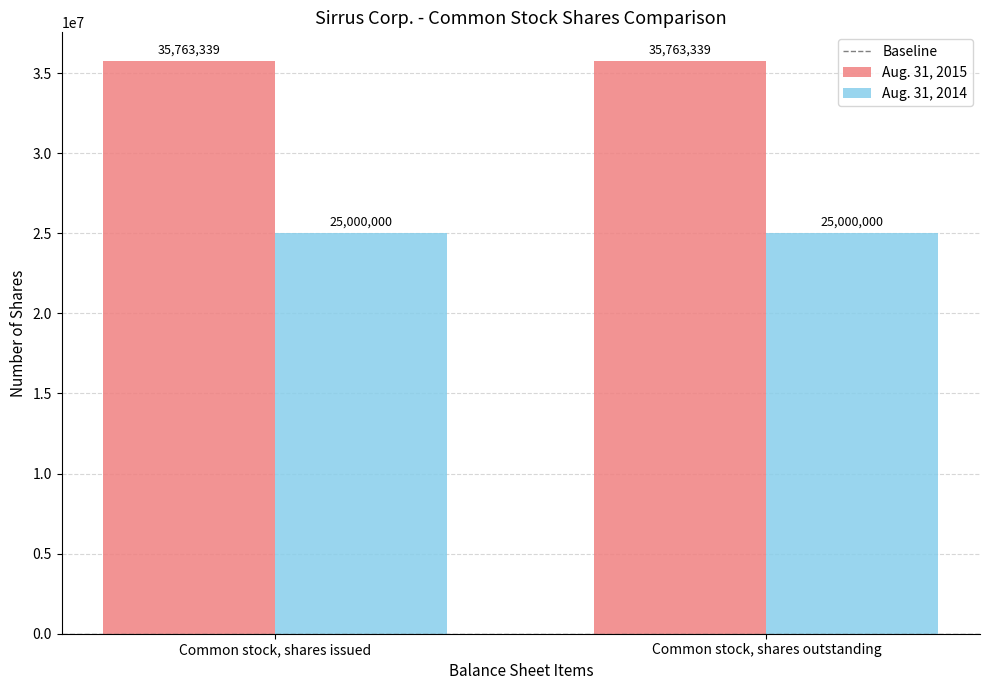

At how many categories does at least one series exceed 31595874?

2